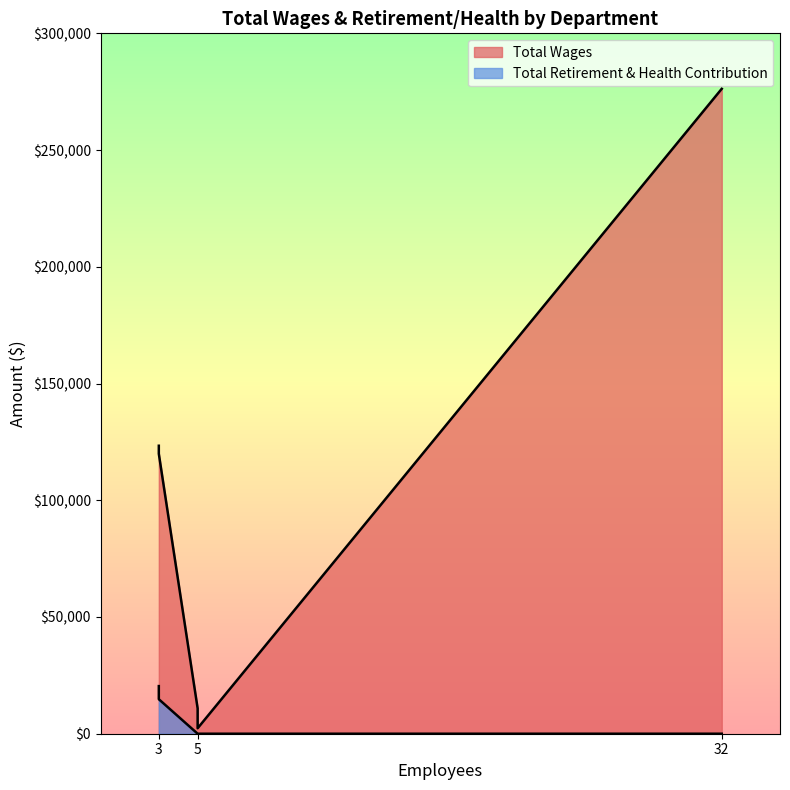

What is the difference between the maximum and second lowest values in the Total Wages series?

265398